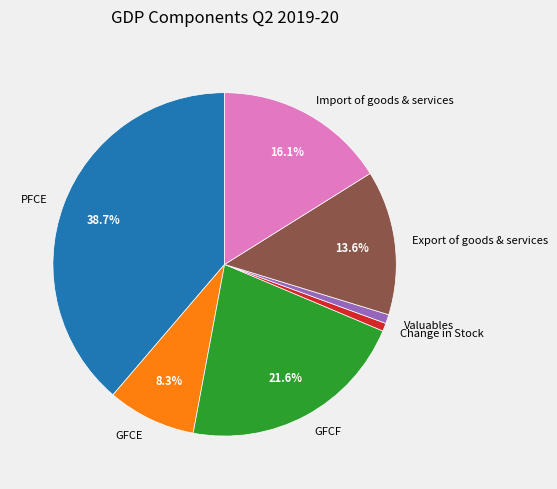

To the nearest percent, what portion does GFCF represent?

22%